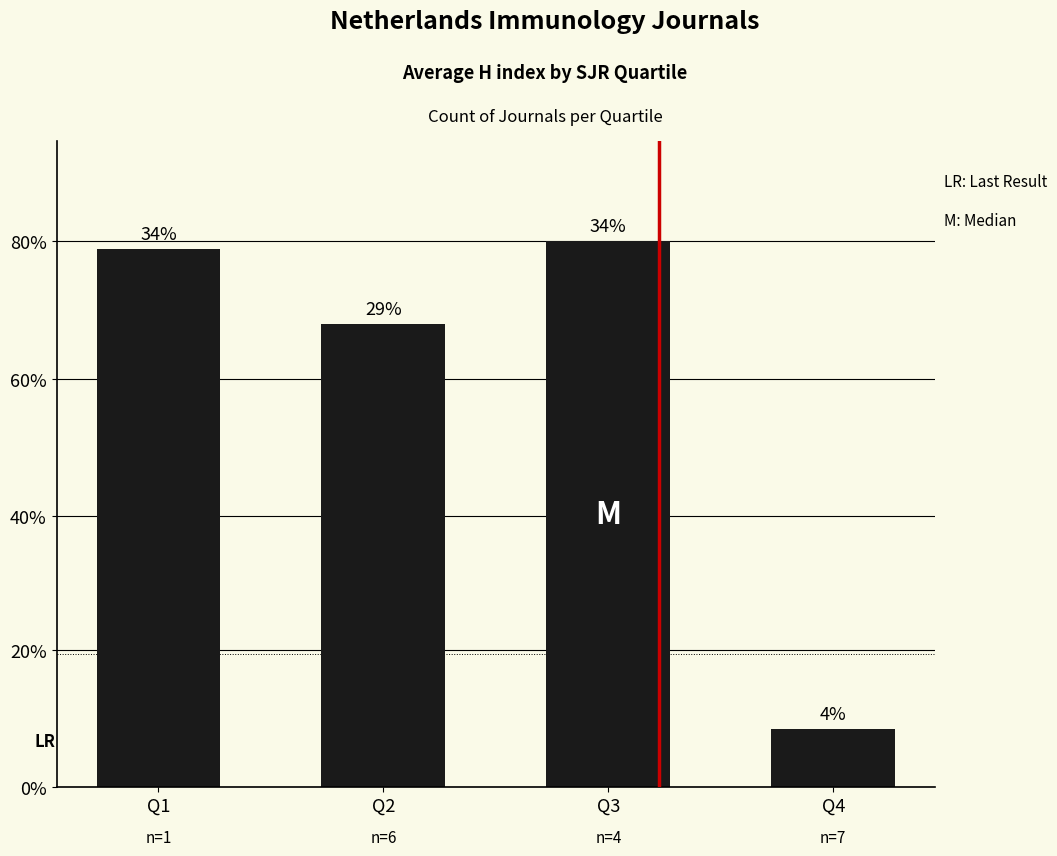

List the labels in order of value, largest first.

Q3, Q1, Q2, Q4